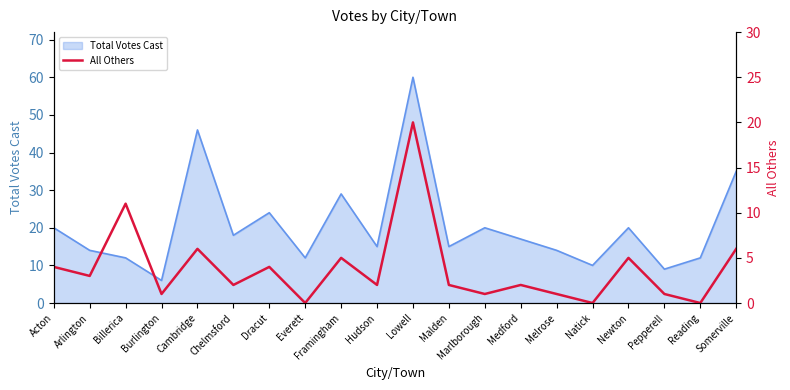

Is it true that Total Votes Cast equals 12 at Billerica?

True